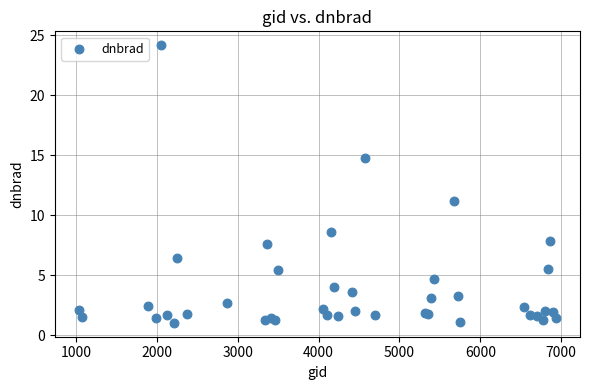

What Y value in the scatter plot is closest to 12?

11.2